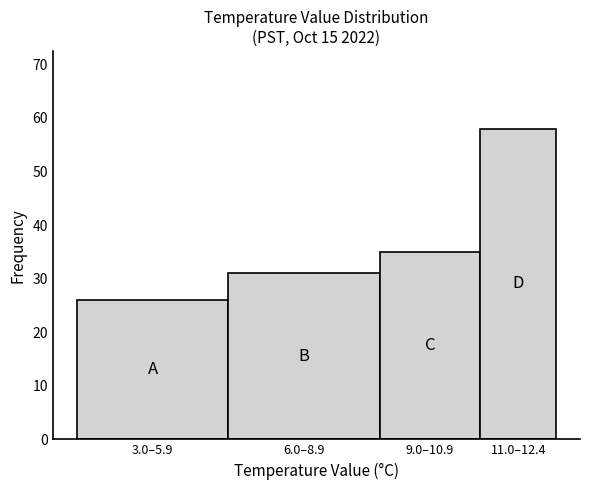

Reading left to right, list all the values displayed in this chart.

26	31	35	58